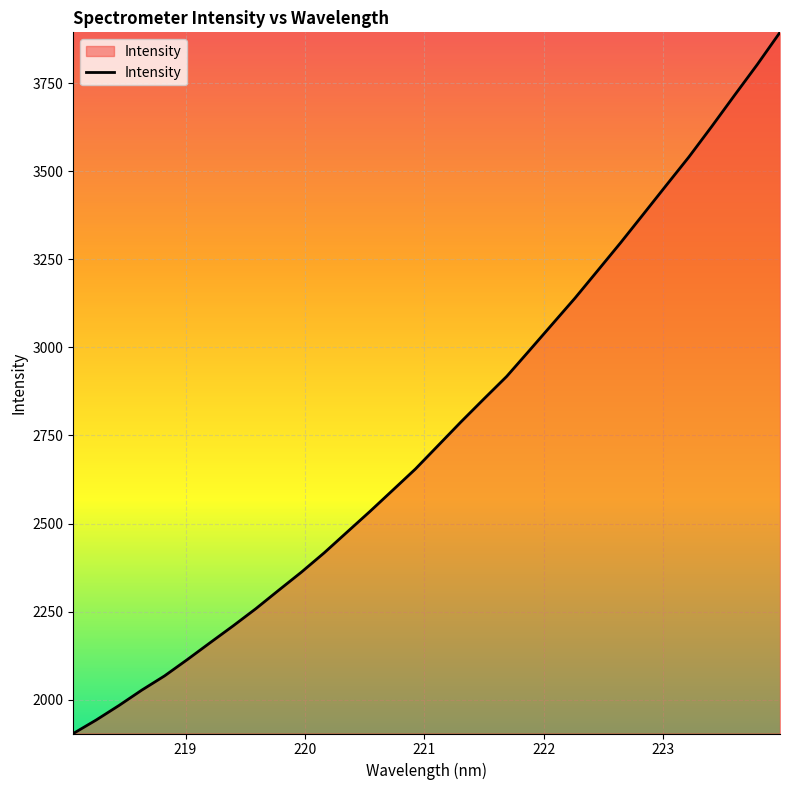

What is the smallest value displayed?

1903.7